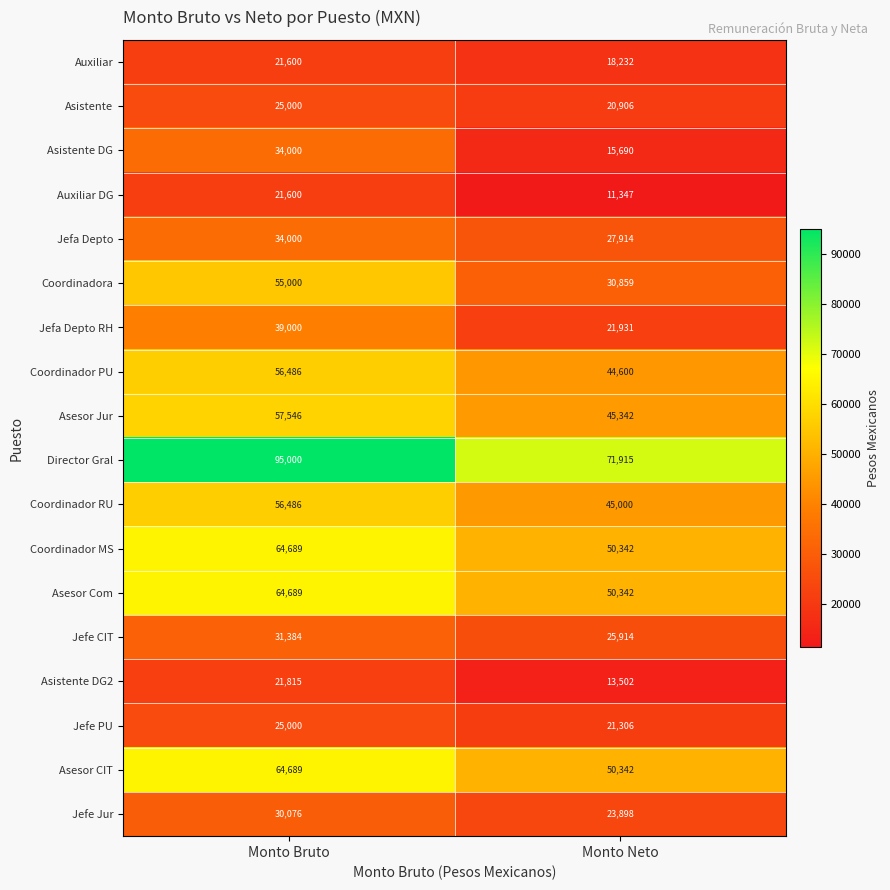

What is the average value of the Asesor Com series?

57516